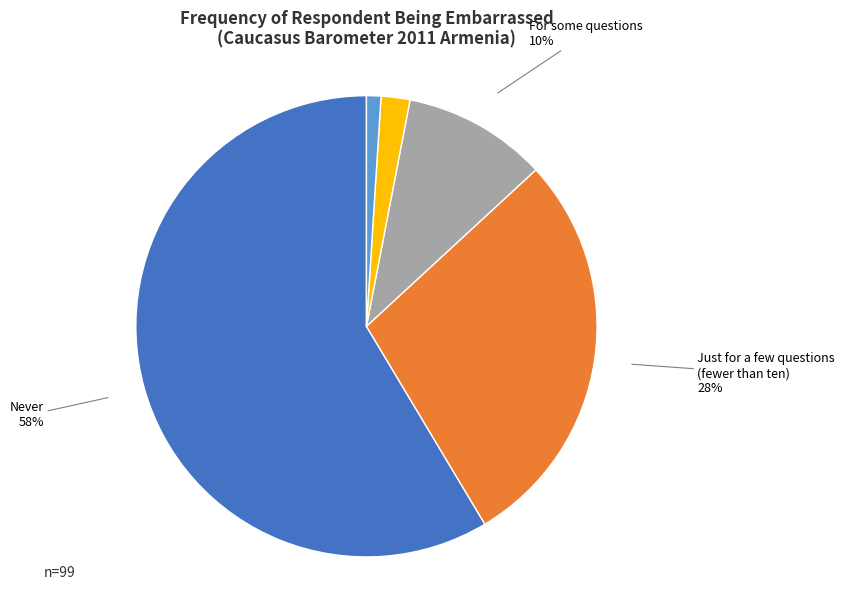

Is it true that Never is 59% of the pie?

True